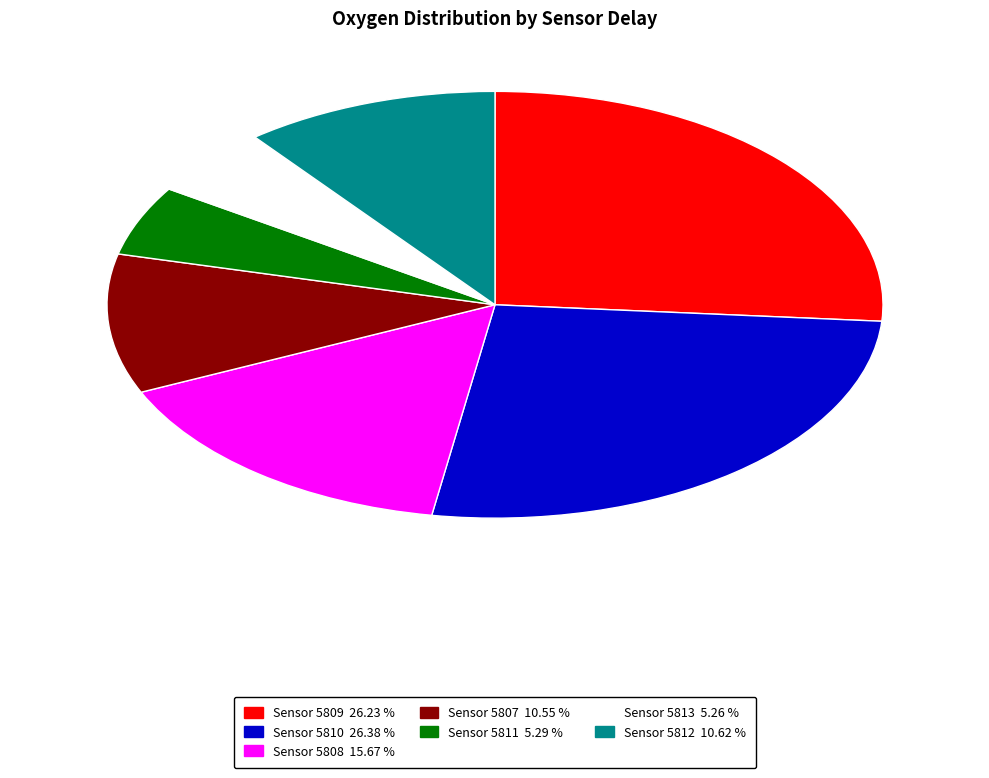

Is there any slice that represents more than half of the pie?

No